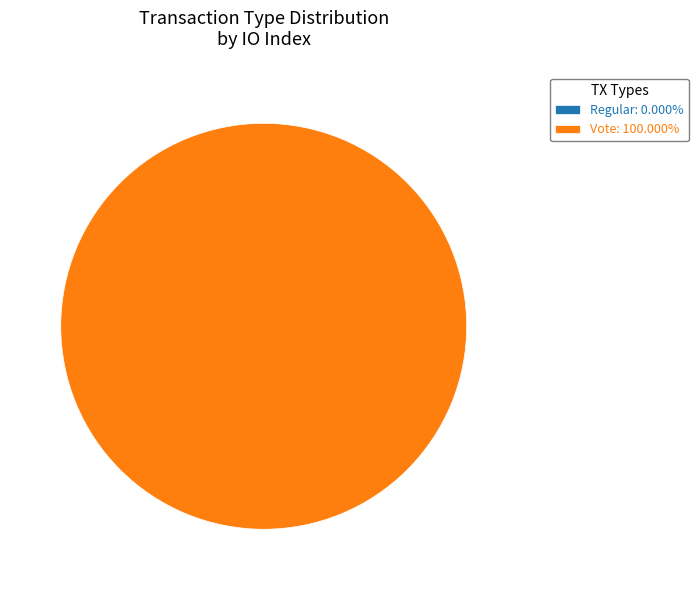

Which slice is the smallest?

Regular